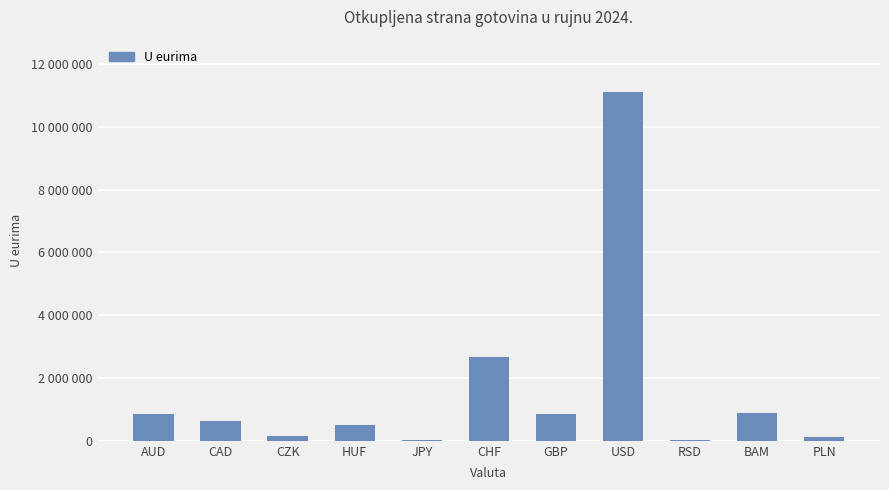

Are the bars horizontal?

No